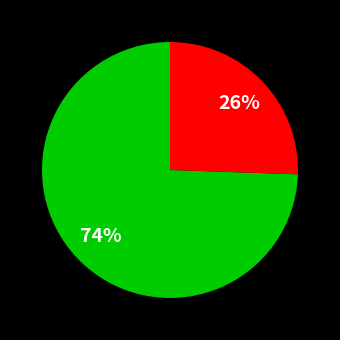

To the nearest percent, what is the average slice percentage?

50%